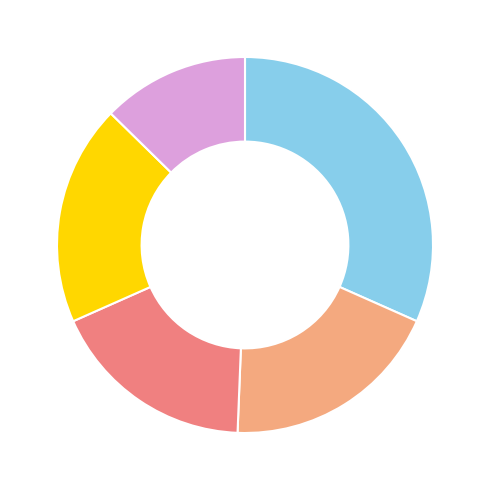

Is there a majority slice in this chart?

No